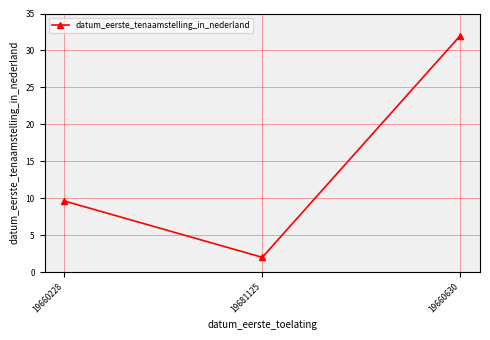

Reading left to right, list all the values displayed in this chart.

9.6	2.0	32.0